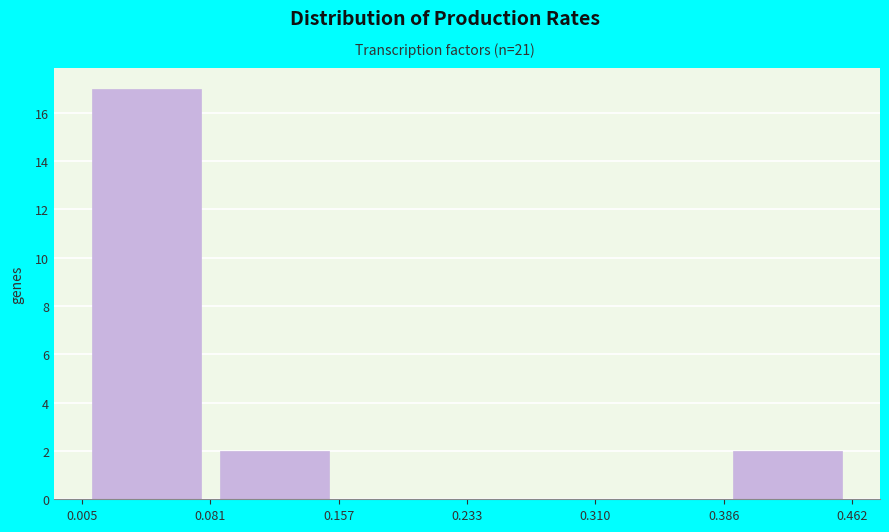

Over which range of the x-axis is the bar tallest?

0.005 to 0.081